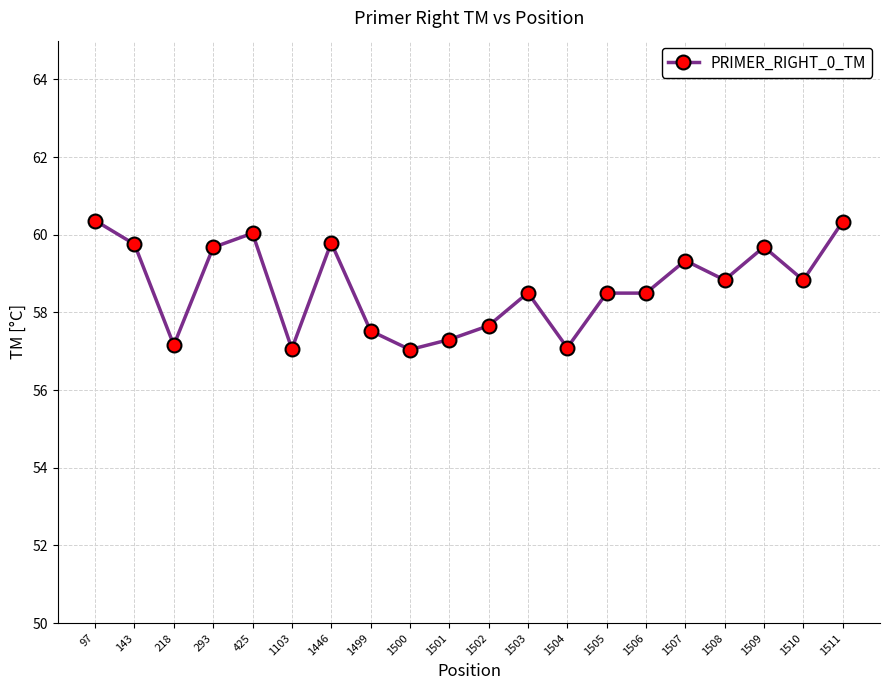

Where does the data first go above 58?

97